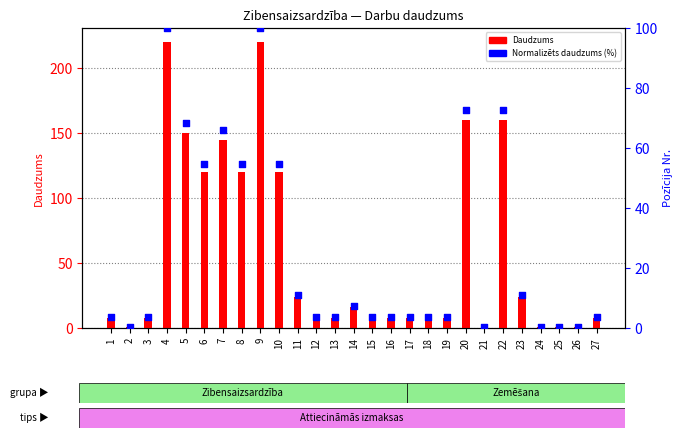

What is the total value across all series at 10?

174.5